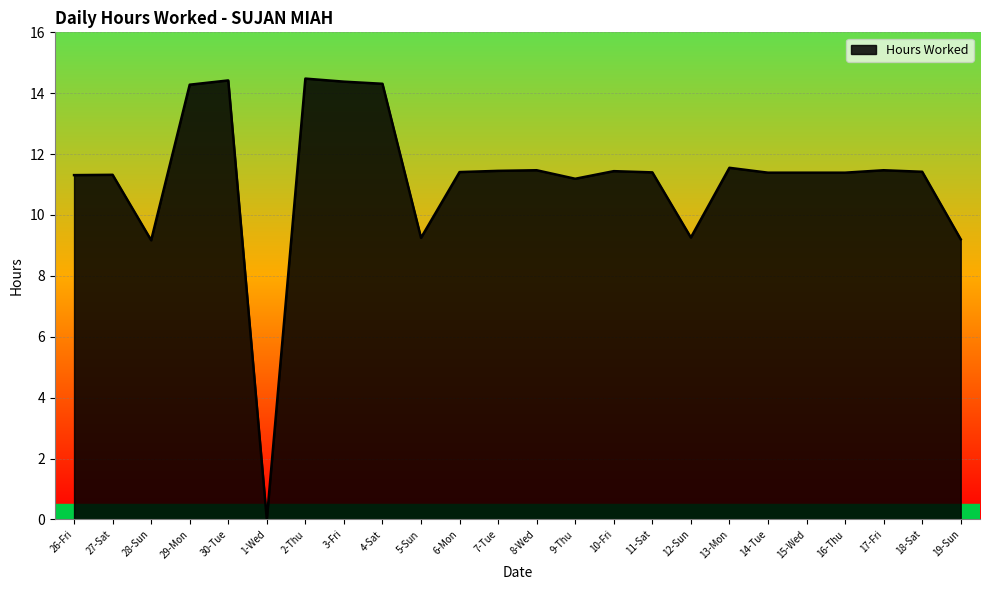

At which category does the chart reach its minimum across all series?

1-Wed